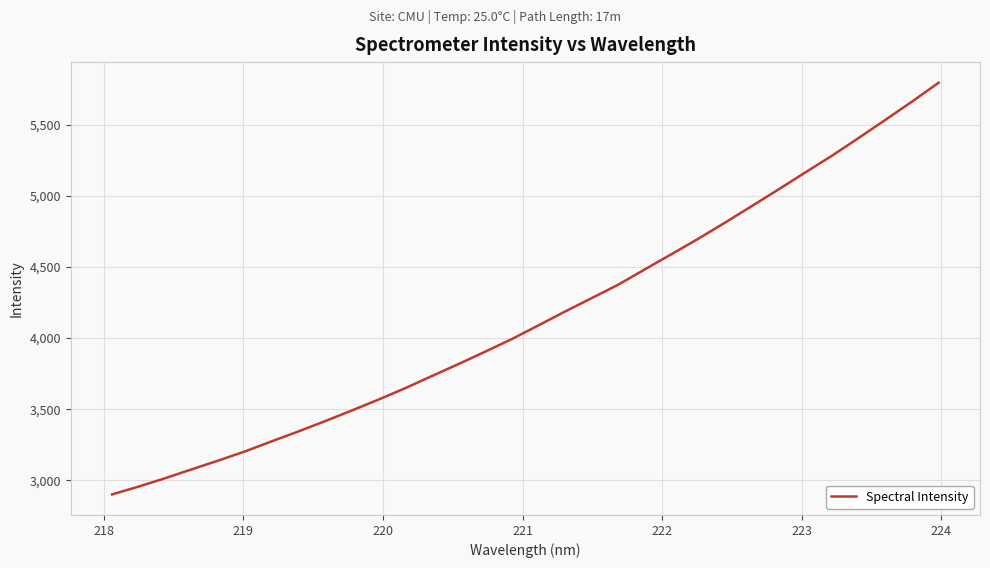

What is the greatest value displayed?

5798.4